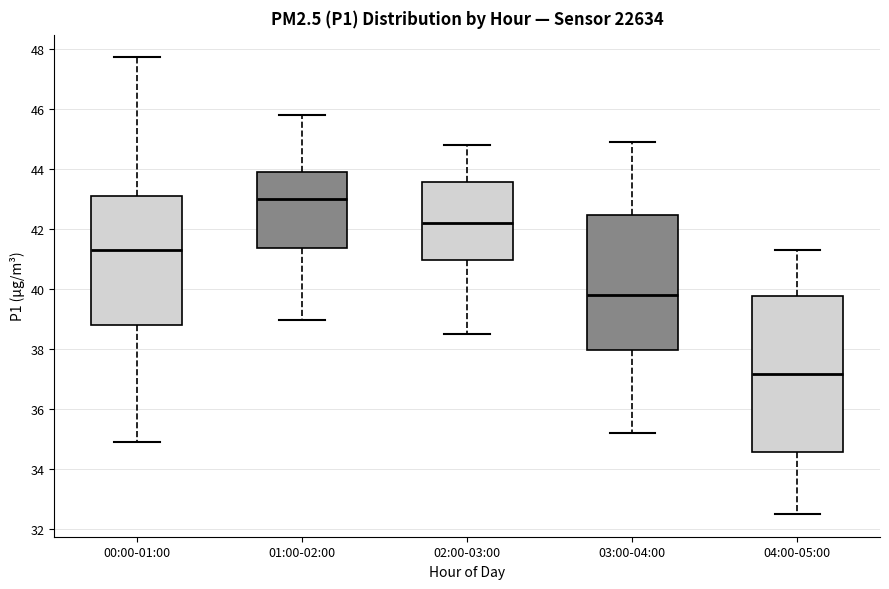

Which box's median line is the highest?

01:00-02:00